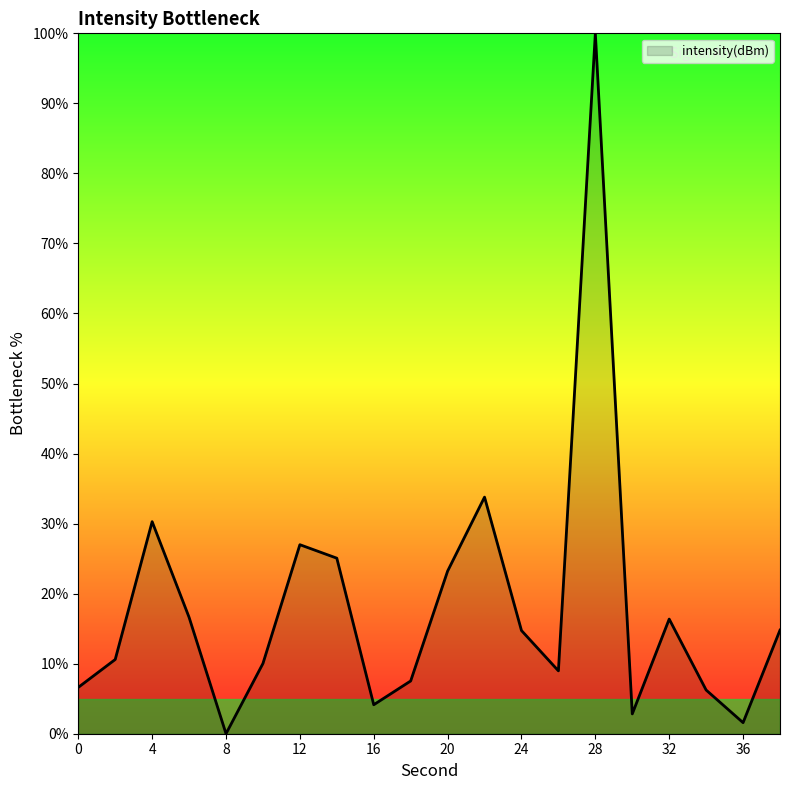

How many values exceed 14?

10